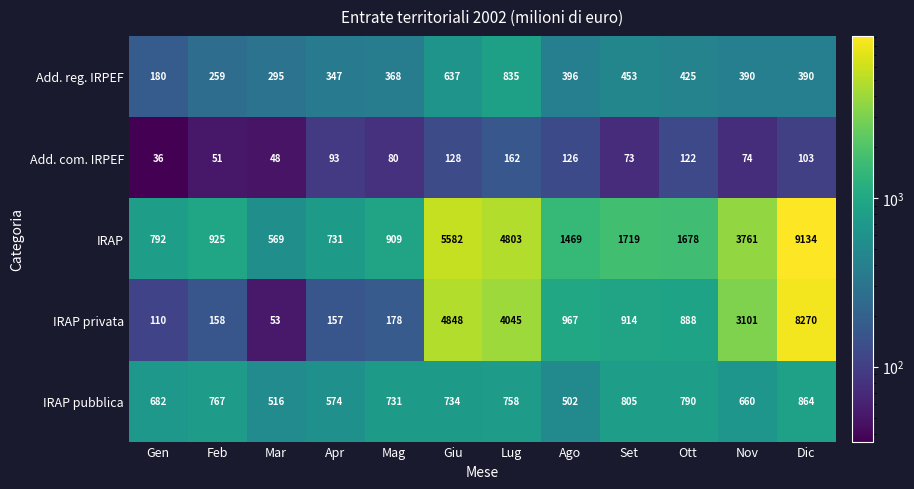

What is the sum of all IRAP privata values?

23689